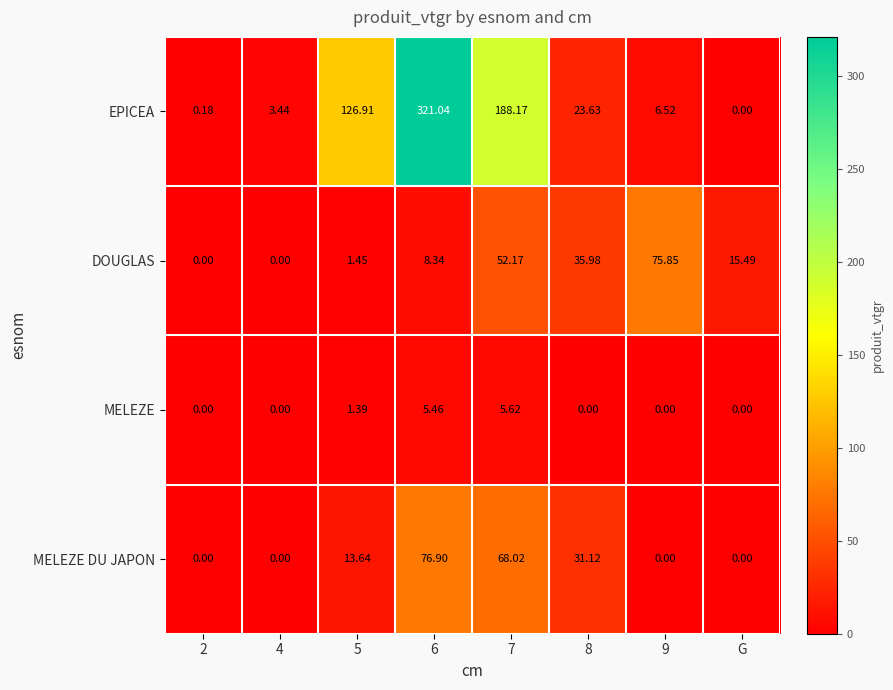

Which series has the widest spread of values?

EPICEA